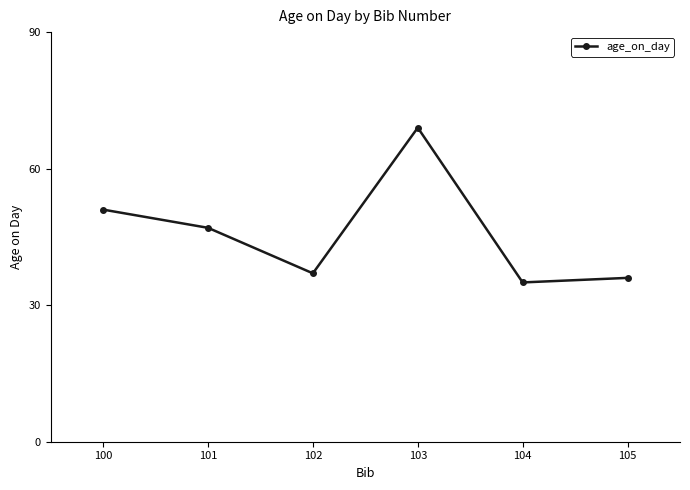

What is the sum of the values at 104 and 101?

82